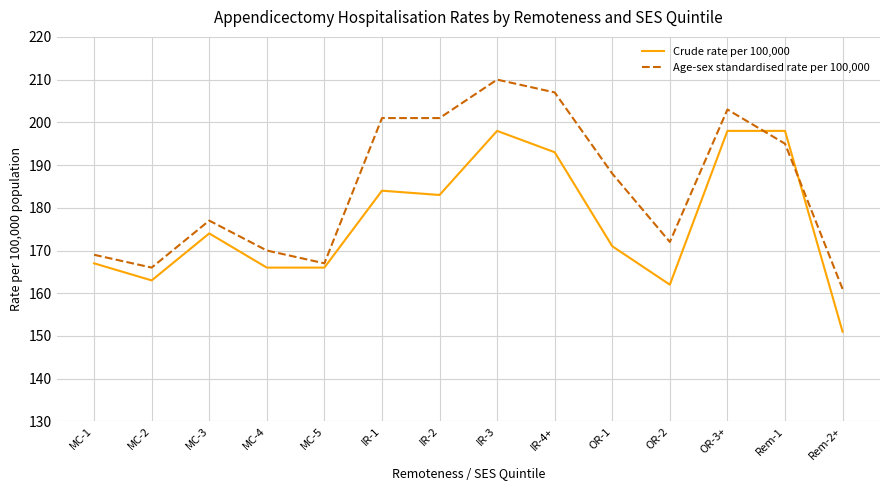

True or false: Crude rate per 100,000 and Age-sex standardised rate per 100,000 intersect in this chart.

True